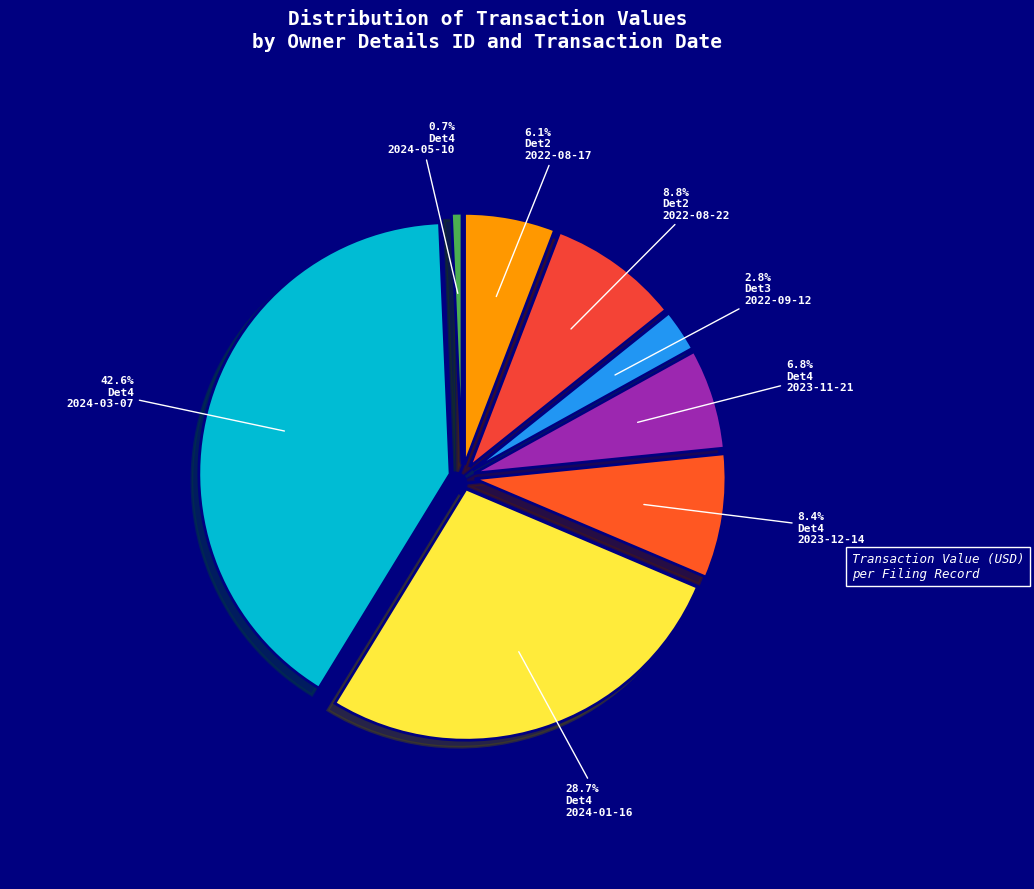

Is there a majority slice in this chart?

No